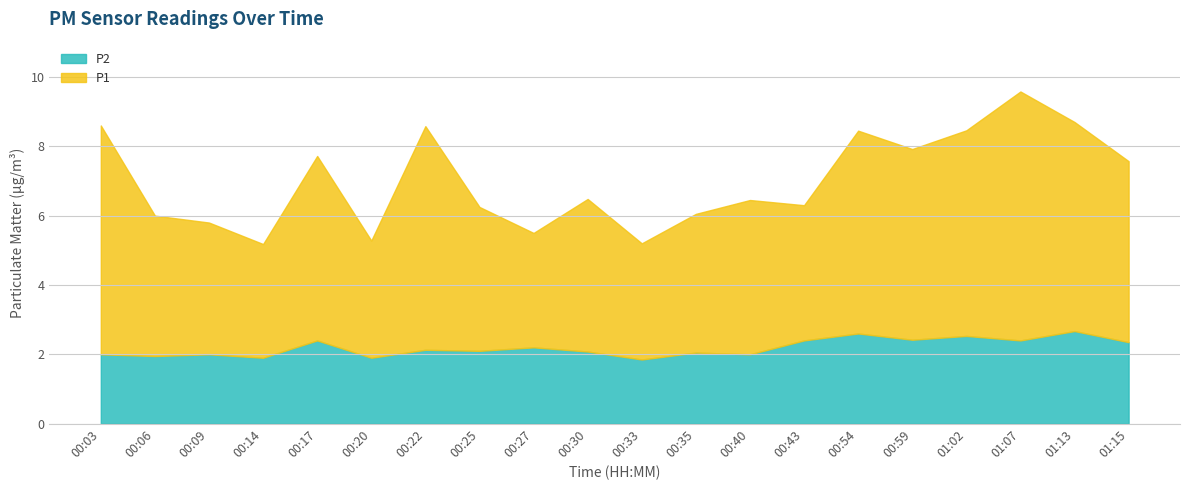

Which series has the largest range (max minus min)?

P1